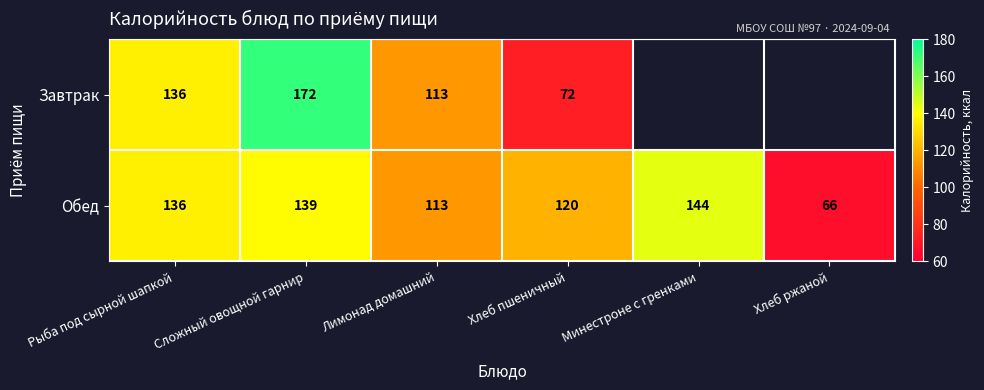

True or false: Обед has a value of 113 at Лимонад домашний.

True